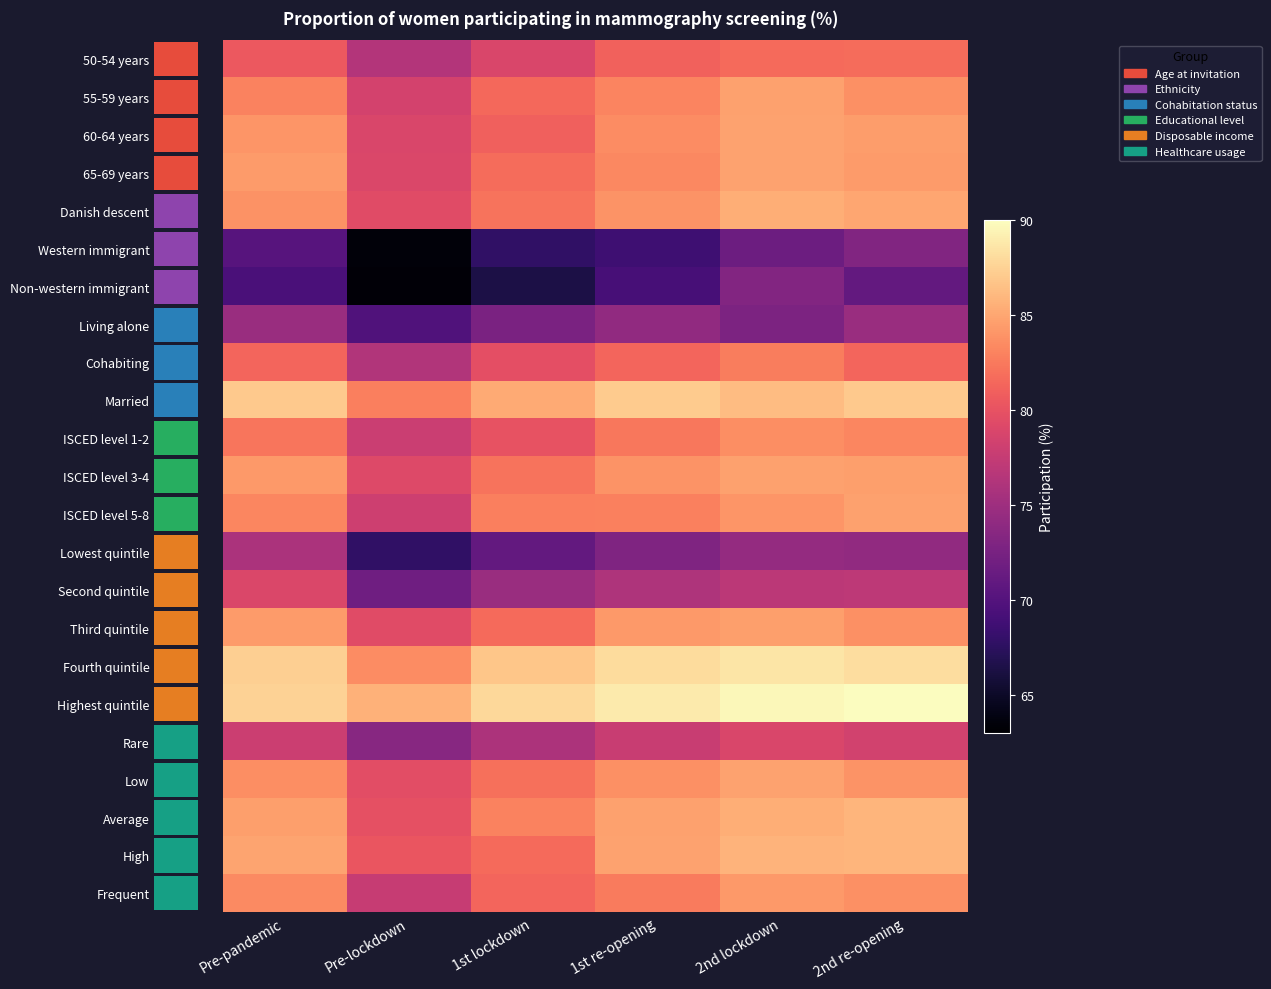

The Rare series shows 34.8 at 1st re-opening. True or false?

False